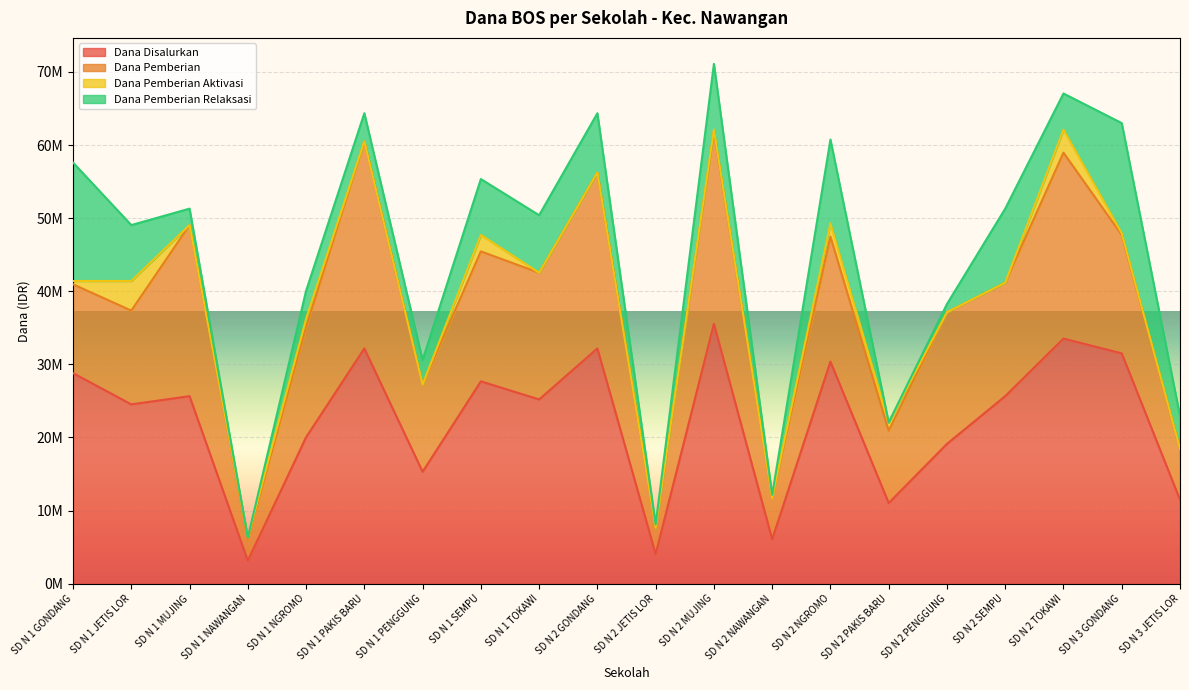

True or false: Dana Pemberian Relaksasi has a value of 236511 at SD N 2 NAWANGAN.

False